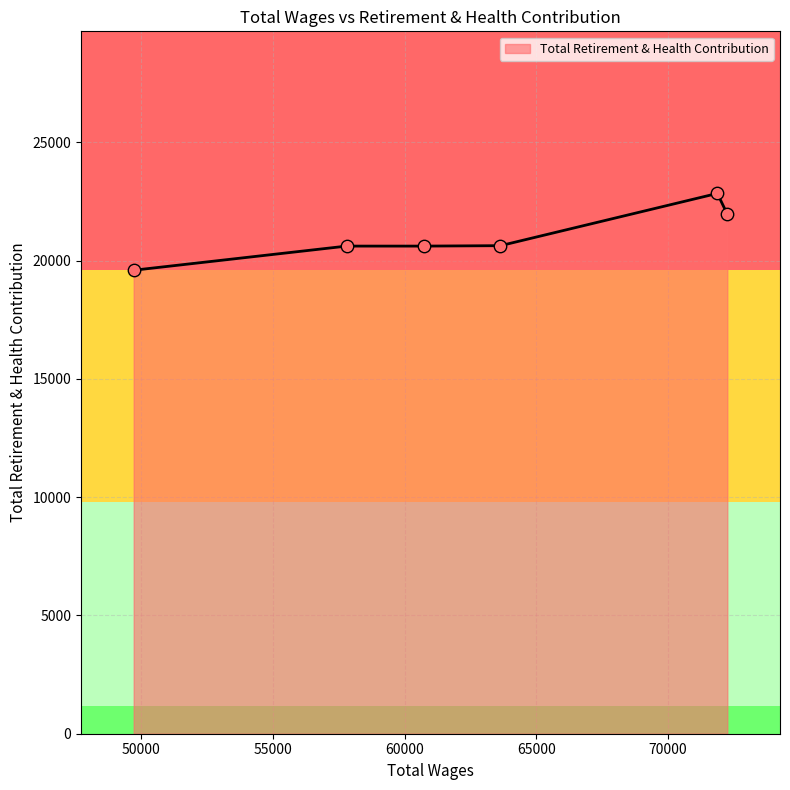

What is the maximum value shown in the chart?

22844